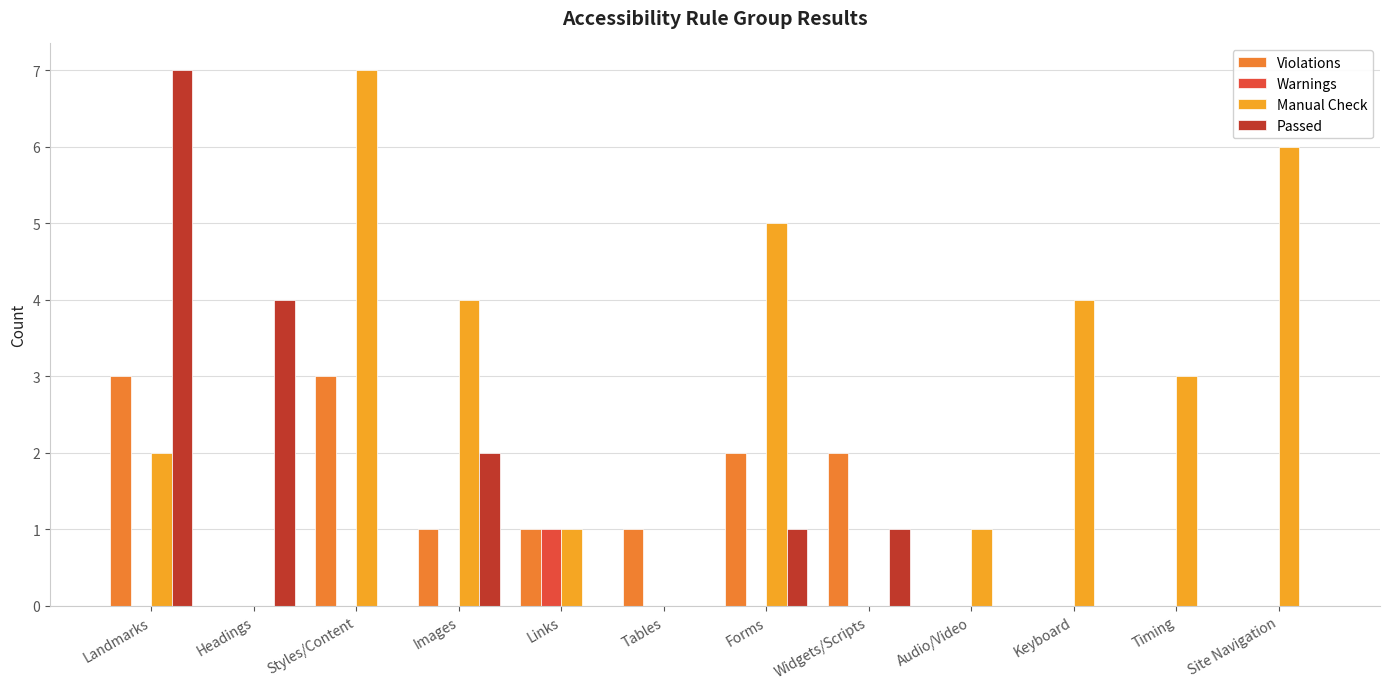

Between Styles/Content and Timing, which series saw the biggest shift?

Manual Check